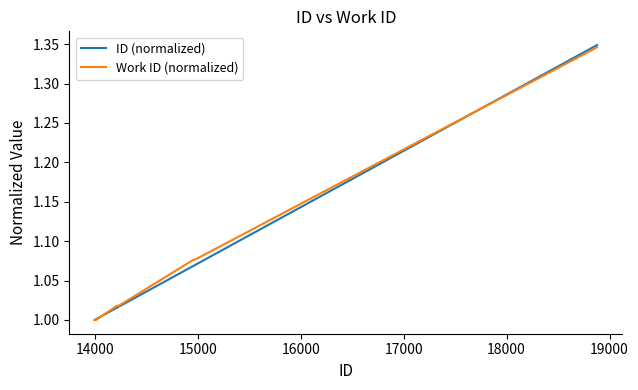

Which series has the largest range (max minus min)?

ID (normalized)